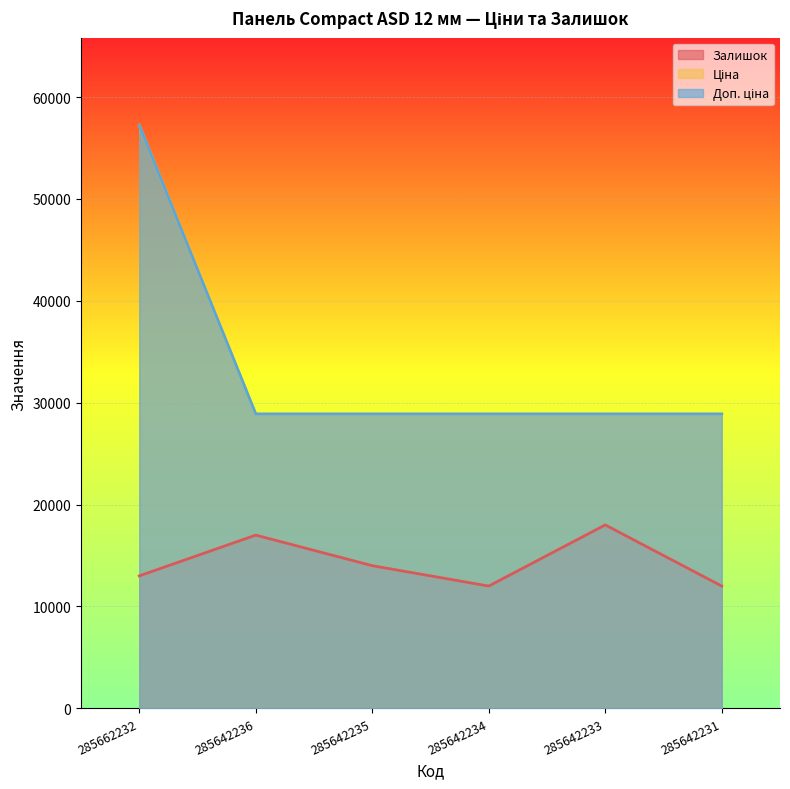

True or false: Ціна and Доп. ціна intersect in this chart.

False